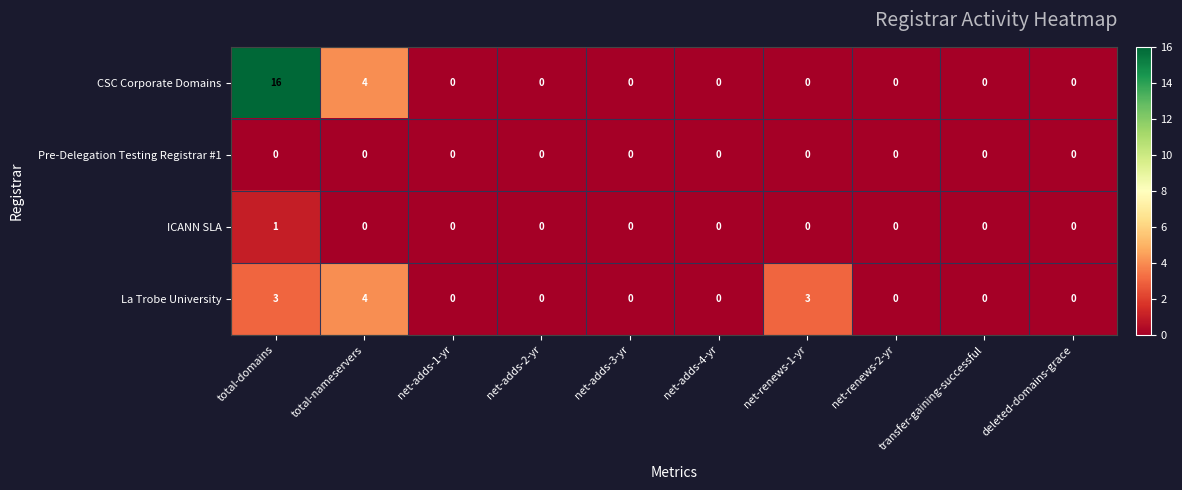

Rank the series by their maximum value, from lowest to highest.

Pre-Delegation Testing Registrar #1, ICANN SLA, La Trobe University, CSC Corporate Domains